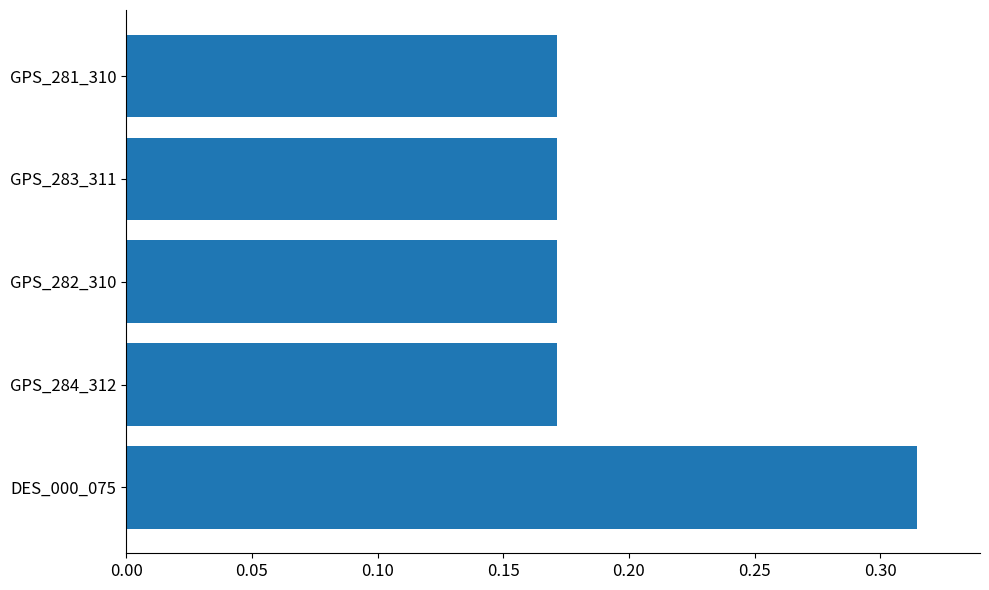

What is the sum of all values?

1.0